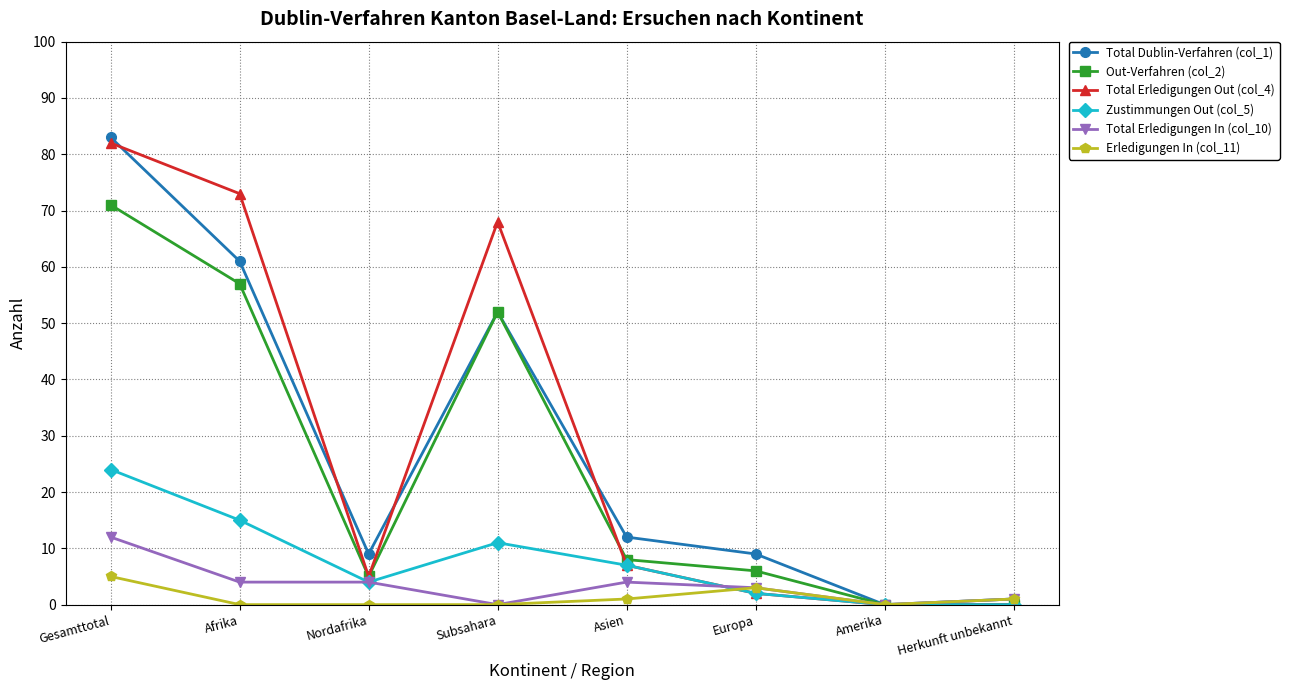

Read the Total Dublin-Verfahren (col_1) value at Asien.

12